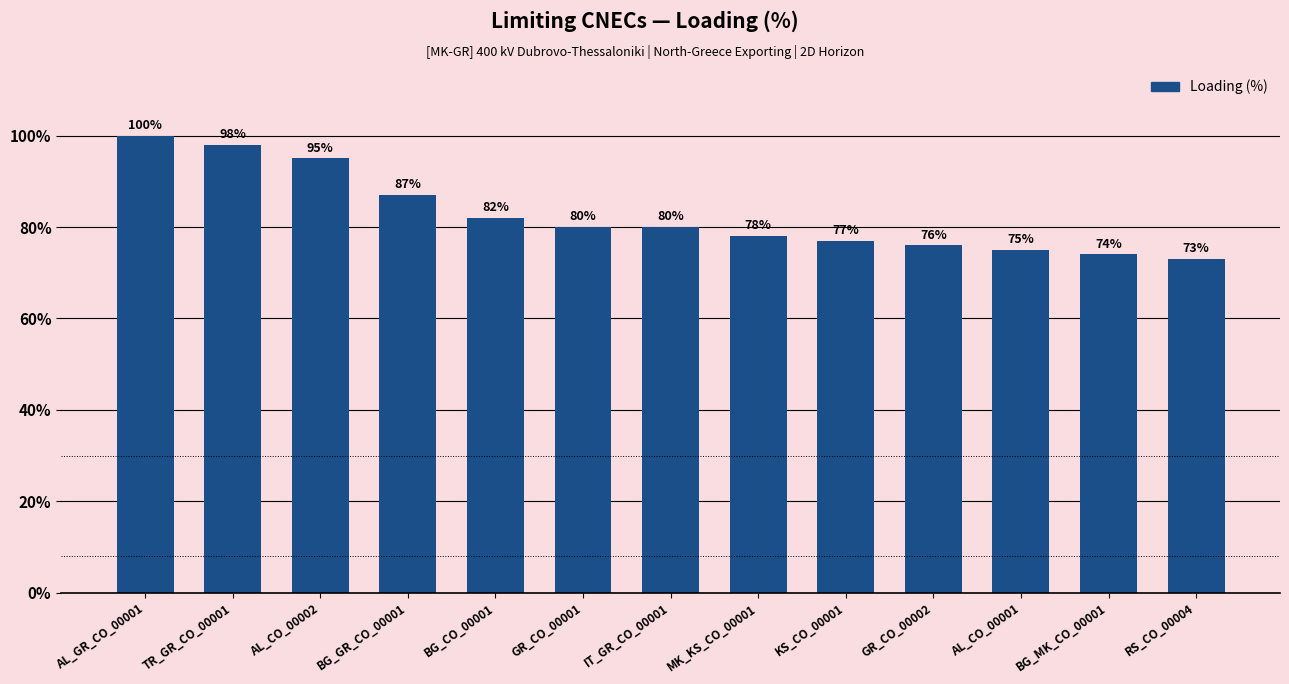

What is the change in value from AL_GR_CO_00001 to RS_CO_00004?

-27